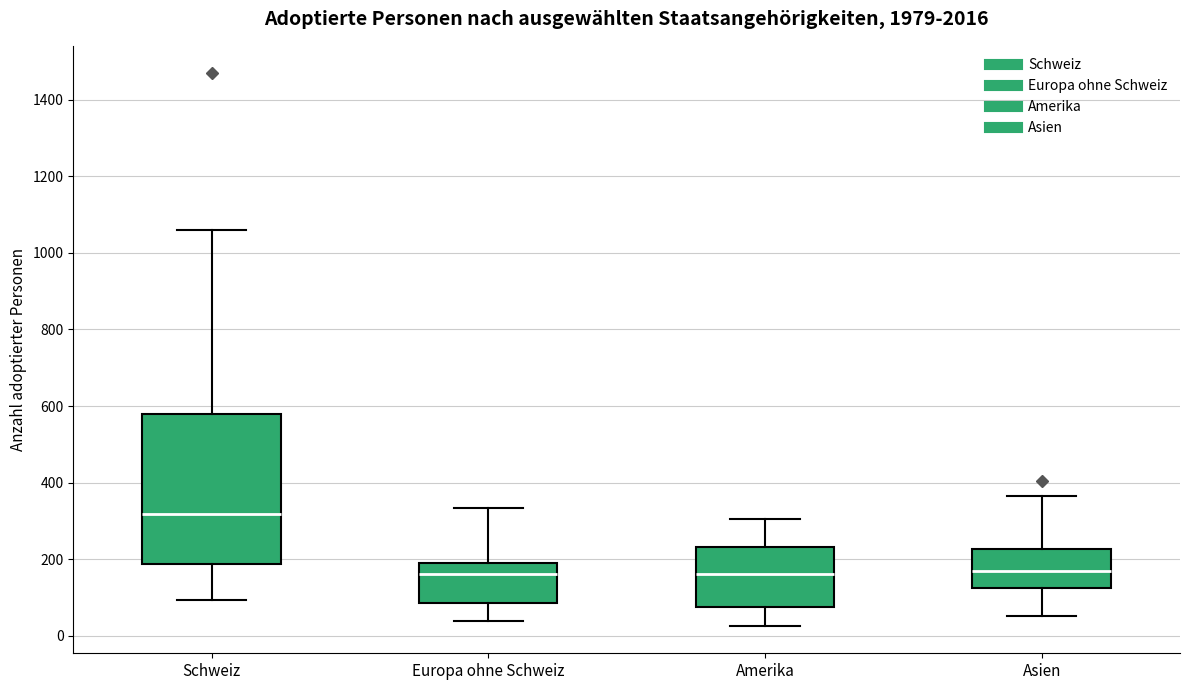

Reading left to right, transcribe this box plot: for each box, give where its median line is, the range the box spans, and where its two whiskers end, as read against the y-axis. The values are not printed on the chart, so give them approximately, as read against the axis.

Schweiz: median 320, box 180 to 580, whiskers 100 to 1060
Europa ohne Schweiz: median 160, box 80 to 200, whiskers 40 to 340
Amerika: median 160, box 80 to 240, whiskers 20 to 300
Asien: median 180, box 120 to 220, whiskers 60 to 360